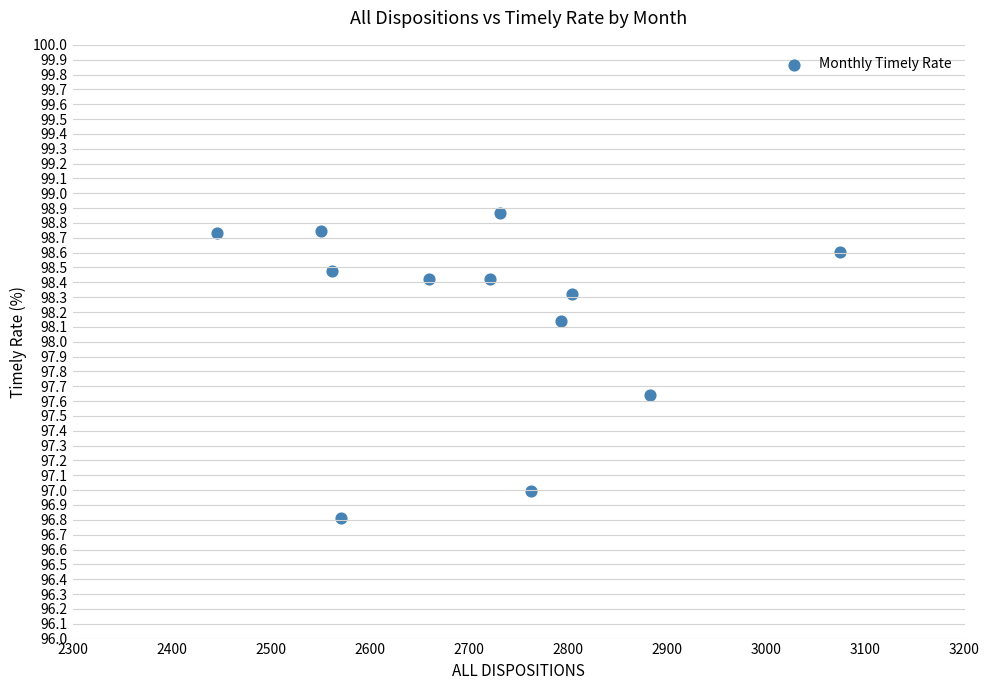

What is the range of Y values (max minus min)?

2.1